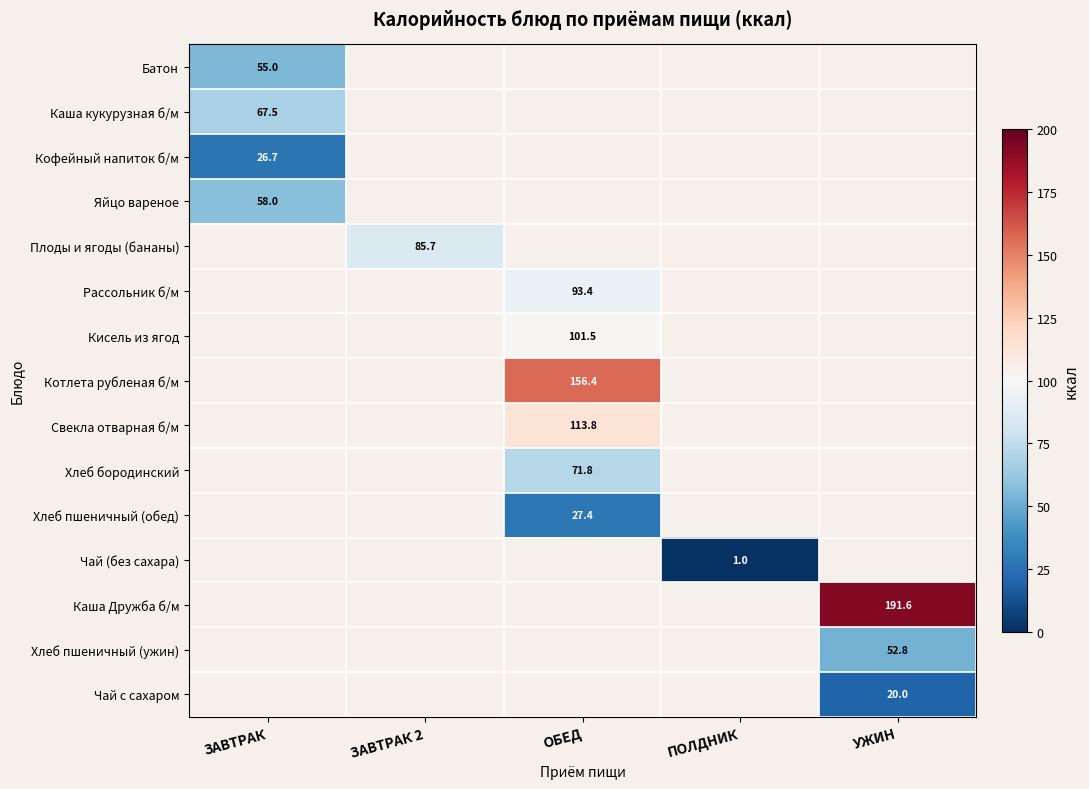

The value of Кофейный напиток б/м at ЗАВТРАК is 26.7. True or false?

True